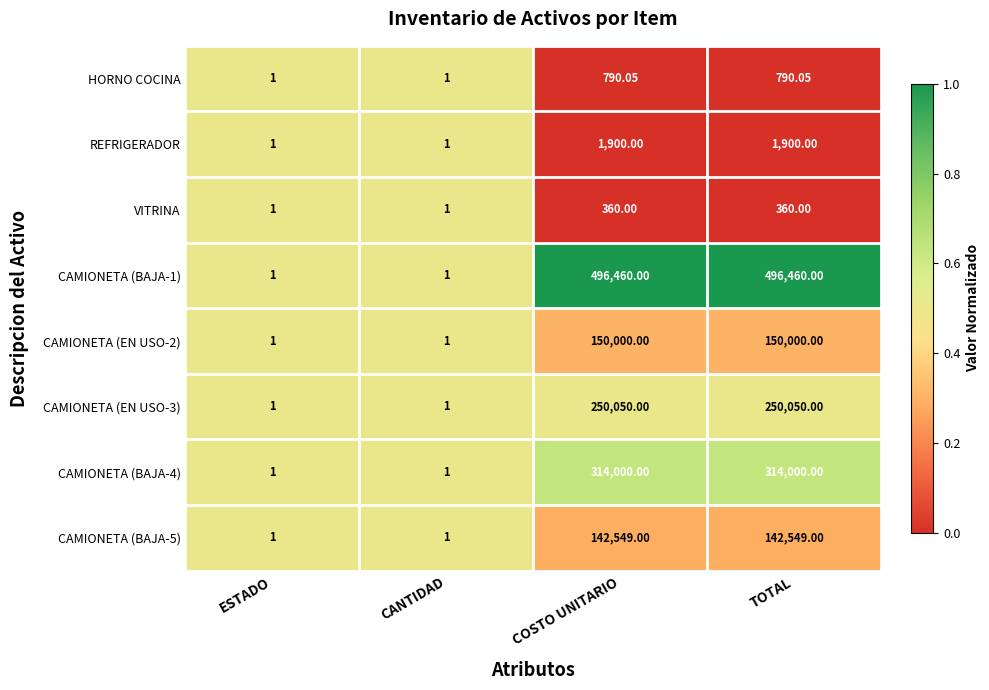

Reading left to right, extract all data points from this chart.

HORNO COCINA: ESTADO=1.0	CANTIDAD=1.0	COSTO UNITARIO=790.0	TOTAL=790.0
REFRIGERADOR: ESTADO=1.0	CANTIDAD=1.0	COSTO UNITARIO=1900.0	TOTAL=1900.0
VITRINA: ESTADO=1.0	CANTIDAD=1.0	COSTO UNITARIO=360.0	TOTAL=360.0
CAMIONETA (BAJA-1): ESTADO=1.0	CANTIDAD=1.0	COSTO UNITARIO=496460.0	TOTAL=496460.0
CAMIONETA (EN USO-2): ESTADO=1.0	CANTIDAD=1.0	COSTO UNITARIO=150000.0	TOTAL=150000.0
CAMIONETA (EN USO-3): ESTADO=1.0	CANTIDAD=1.0	COSTO UNITARIO=250050.0	TOTAL=250050.0
CAMIONETA (BAJA-4): ESTADO=1.0	CANTIDAD=1.0	COSTO UNITARIO=314000.0	TOTAL=314000.0
CAMIONETA (BAJA-5): ESTADO=1.0	CANTIDAD=1.0	COSTO UNITARIO=142549.0	TOTAL=142549.0